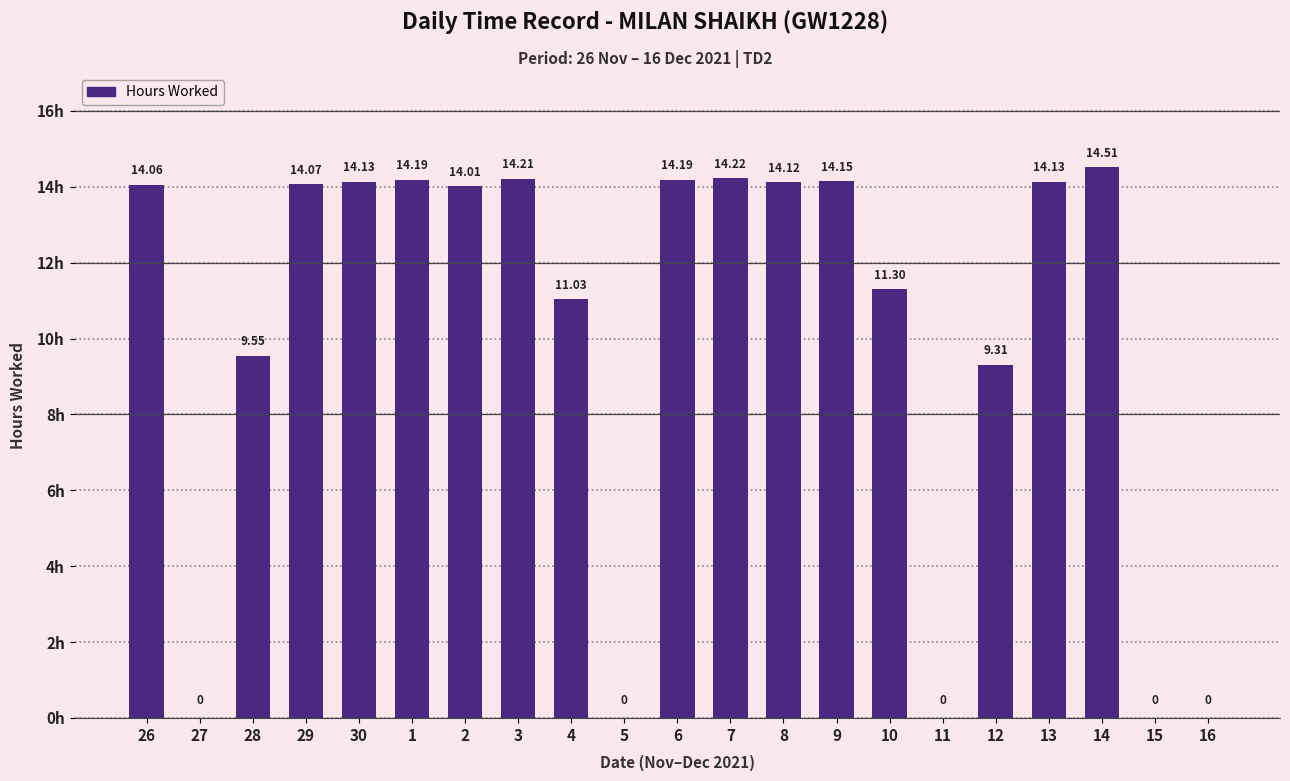

What is the sum of all values?

211.2